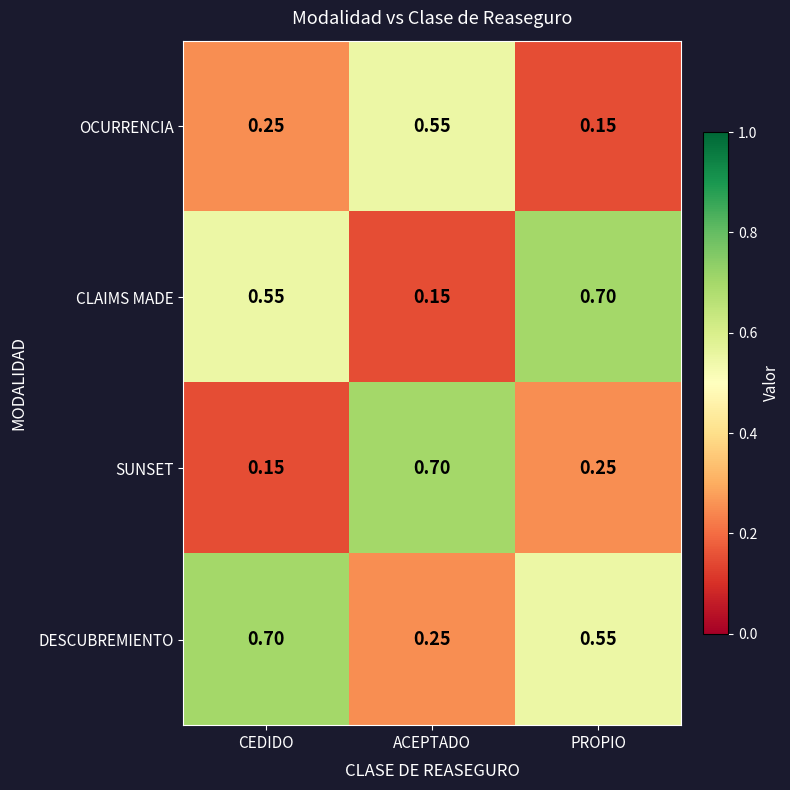

Which series has the largest total across all categories?

DESCUBREMIENTO